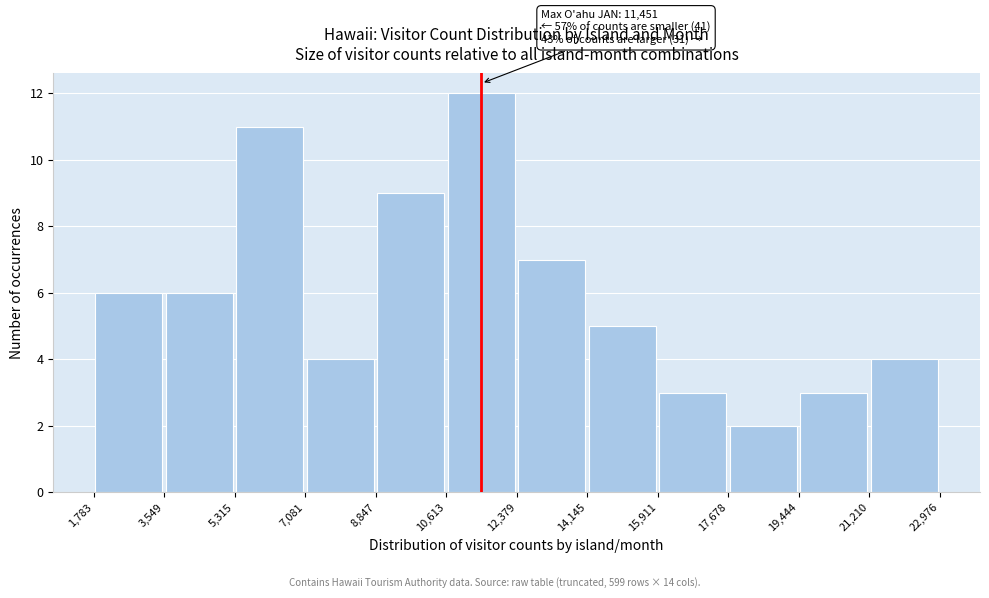

Which range on the x-axis has the tallest bar?

10,613 to 12,379